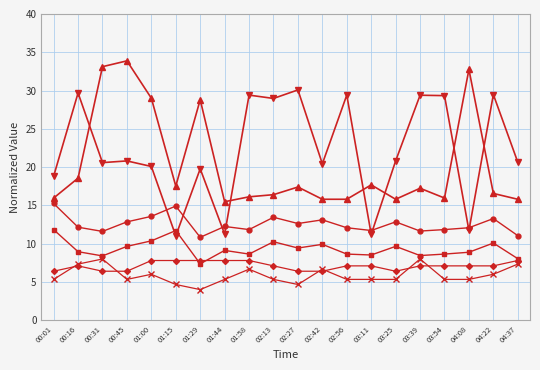

What is the difference between the highest and lowest values at 02:56?

24.1